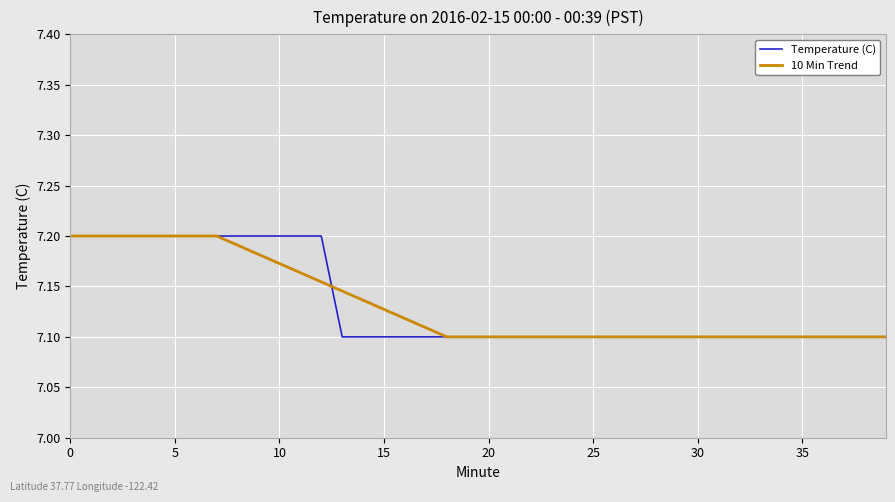

Is this an area chart (filled region under the line)?

No